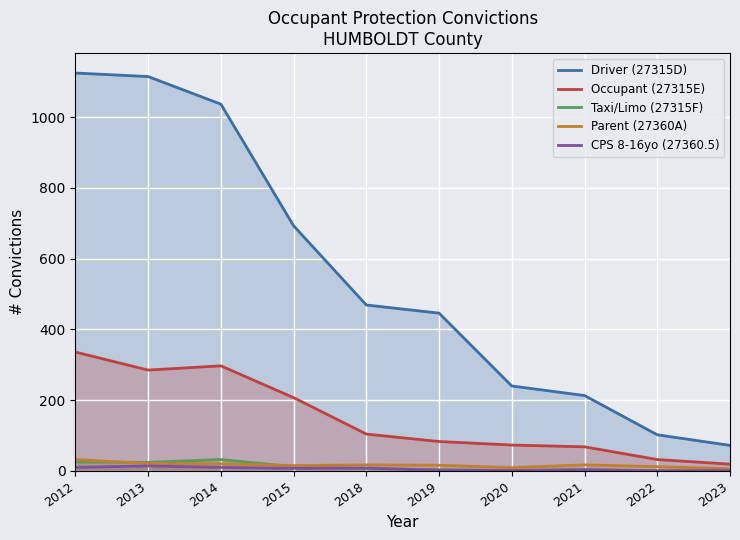

Is it true that Driver (27315D) equals 138 at 2021?

False